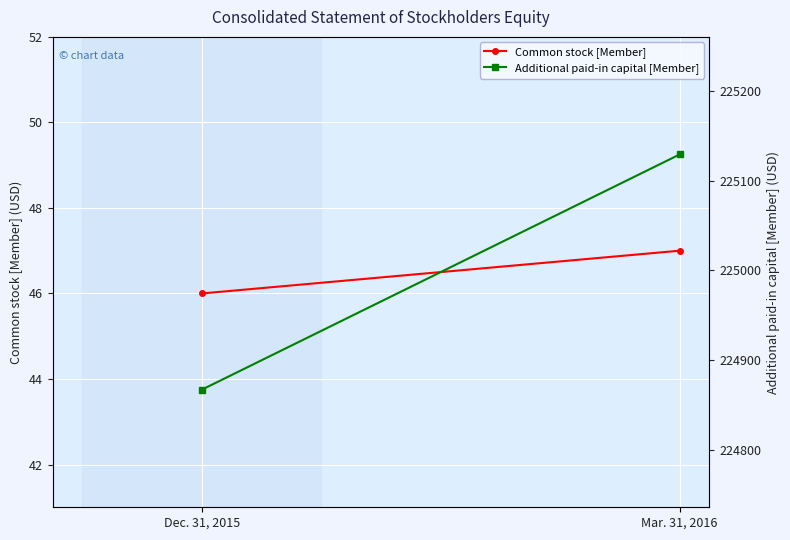

Which has a higher value, Mar. 31, 2016 or Dec. 31, 2015?

Mar. 31, 2016